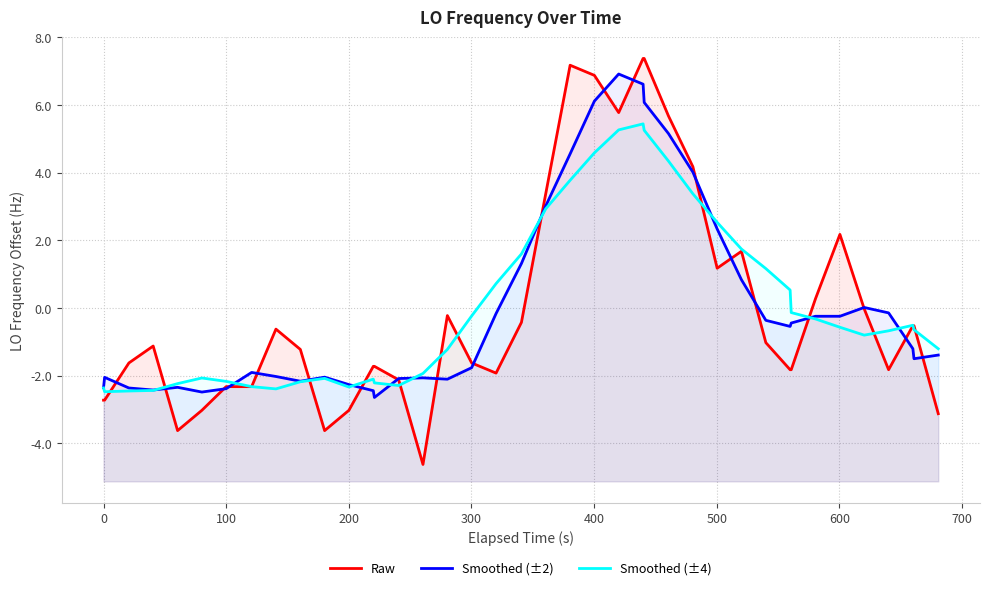

Which series has the widest spread of values?

Raw